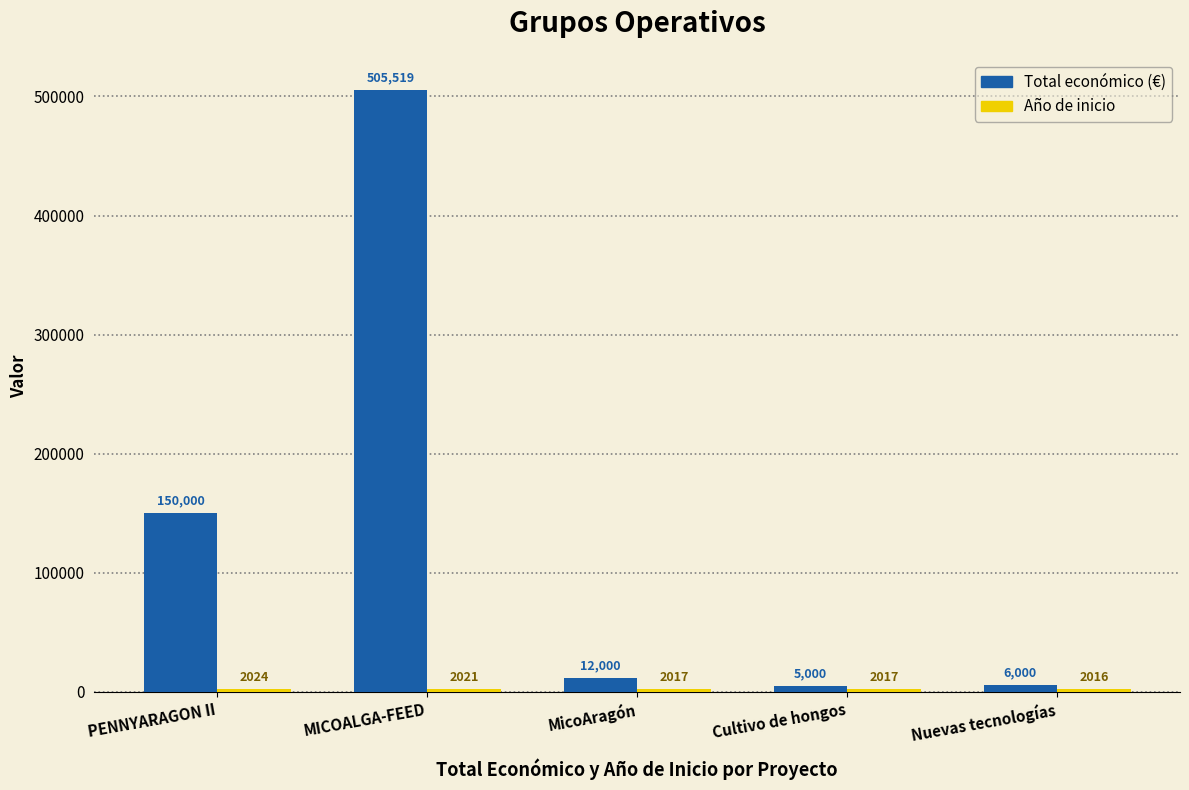

What is the sum of the Total económico (€) values at PENNYARAGON II and MicoAragón?

162000